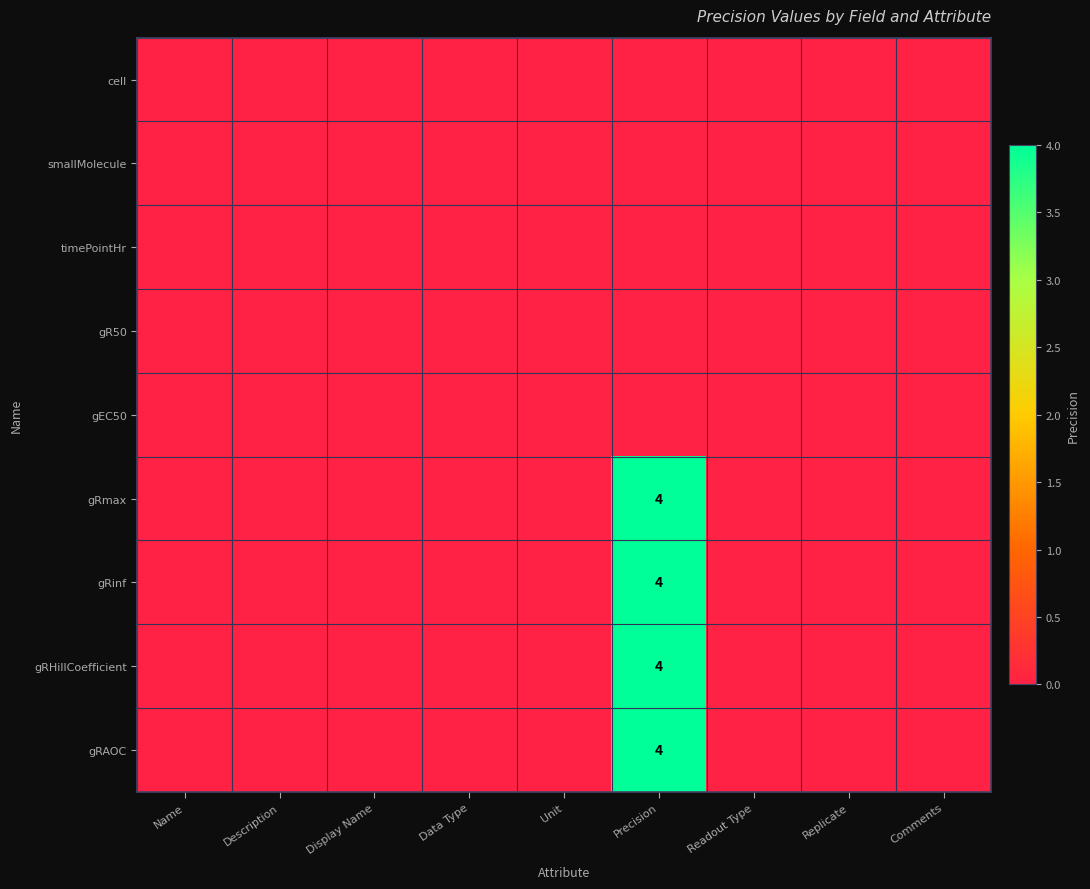

Which category has the highest value in the gRinf series?

Precision